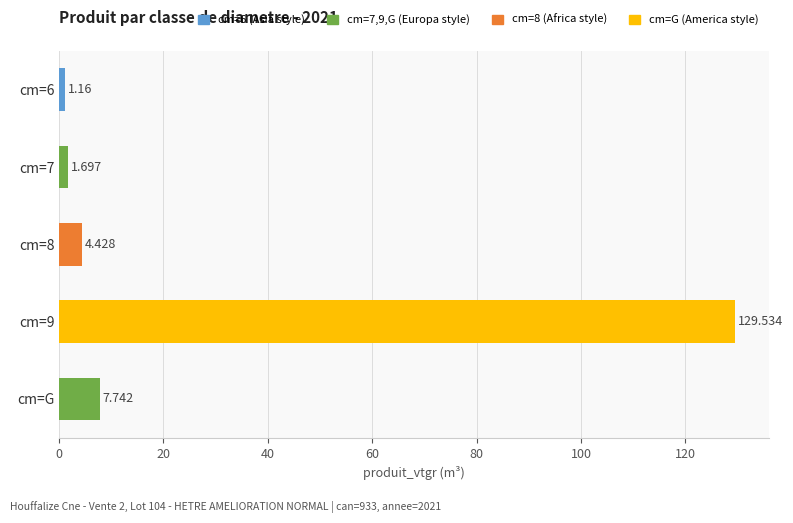

Where is the data nearest to the value 65?

cm=G